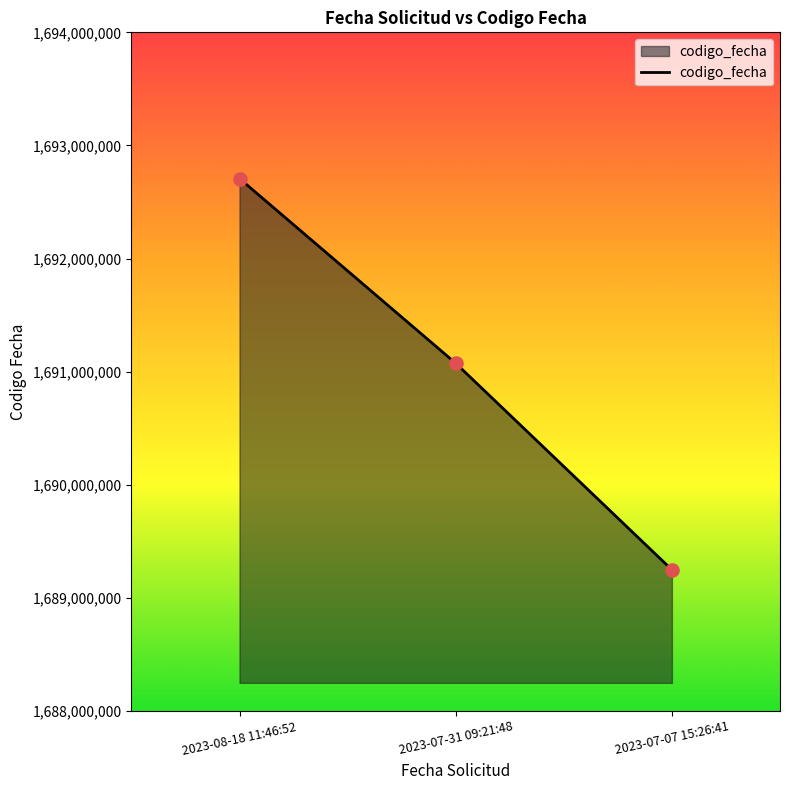

What is the change in value from 2023-08-18 11:46:52 to 2023-07-31 09:21:48?

-1633415